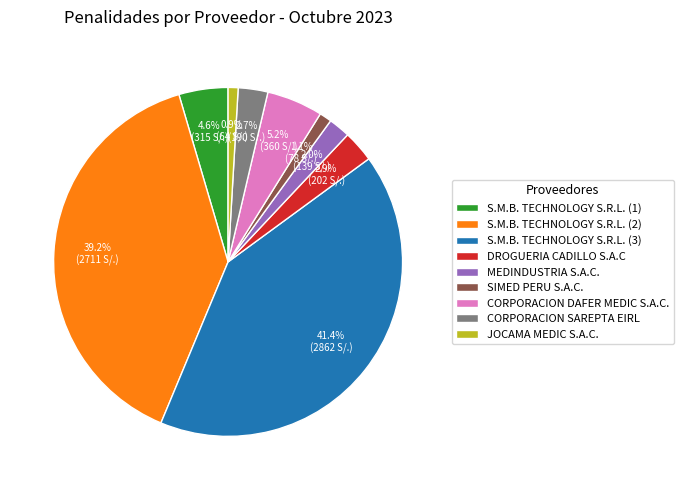

Is there any slice that represents more than half of the pie?

No